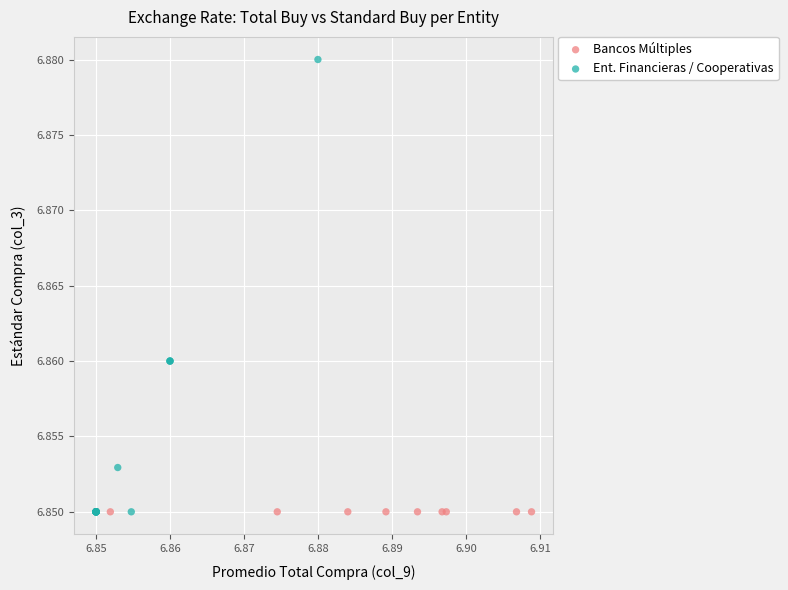

What are all the series names shown in the legend?

Bancos Múltiples, Ent. Financieras / Cooperativas